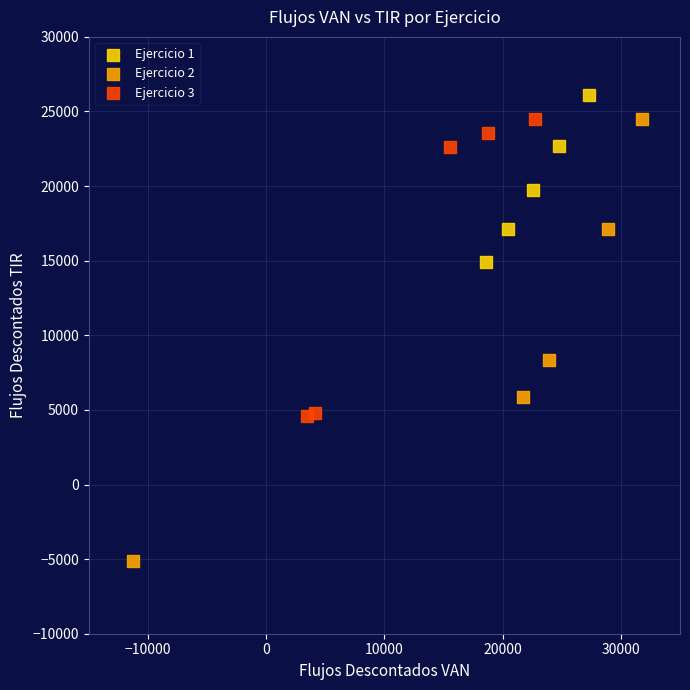

Which series has the widest spread of Y values?

Ejercicio 2